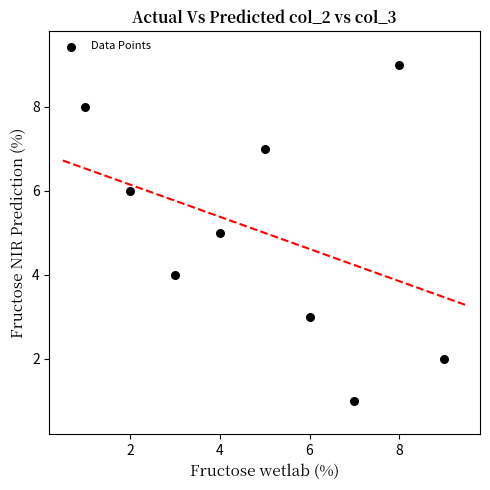

What is the range of X values (max minus min)?

8